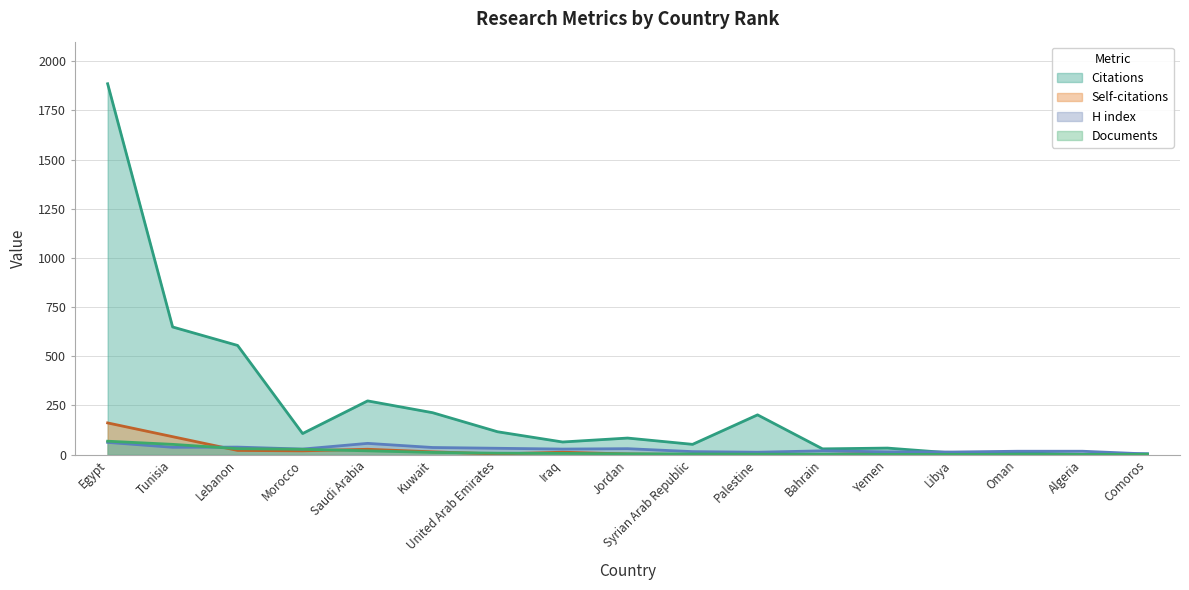

At which category does the chart reach its minimum across all series?

Syrian Arab Republic